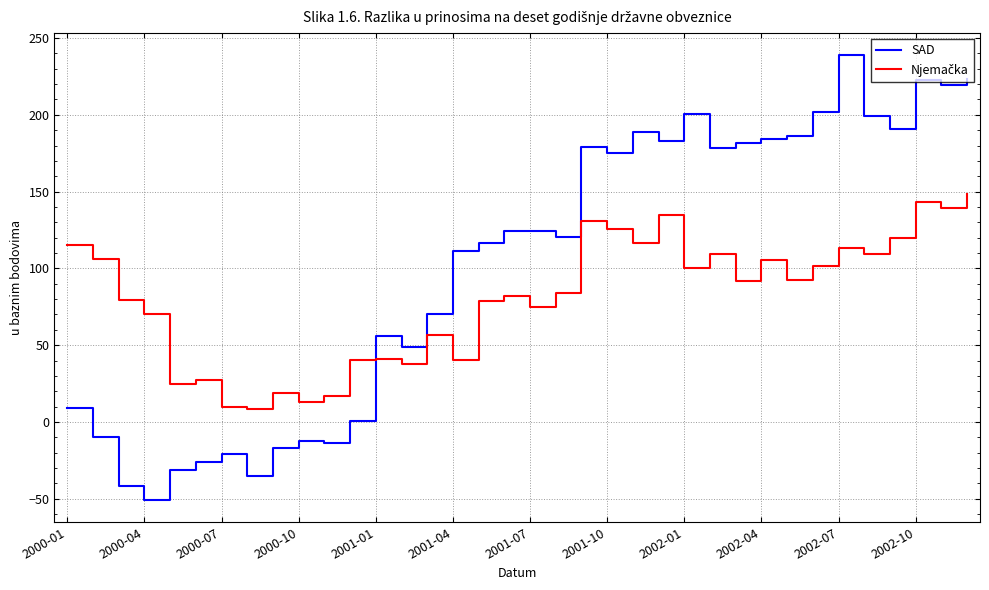

What is the difference between the maximum and minimum values in the SAD series?

289.4